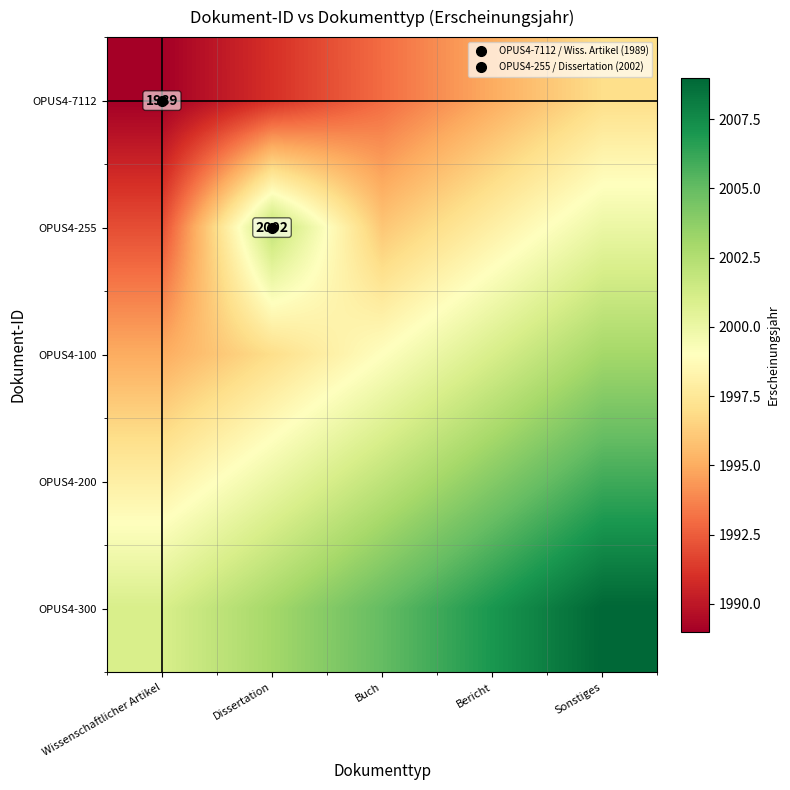

How many distinct data groups are displayed?

5